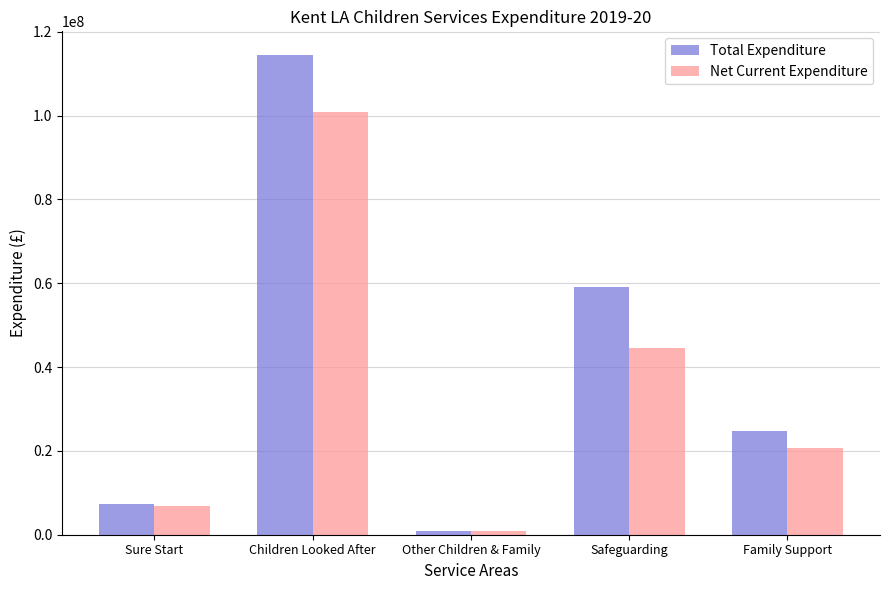

How many values in the Total Expenditure series are below 24719022?

2